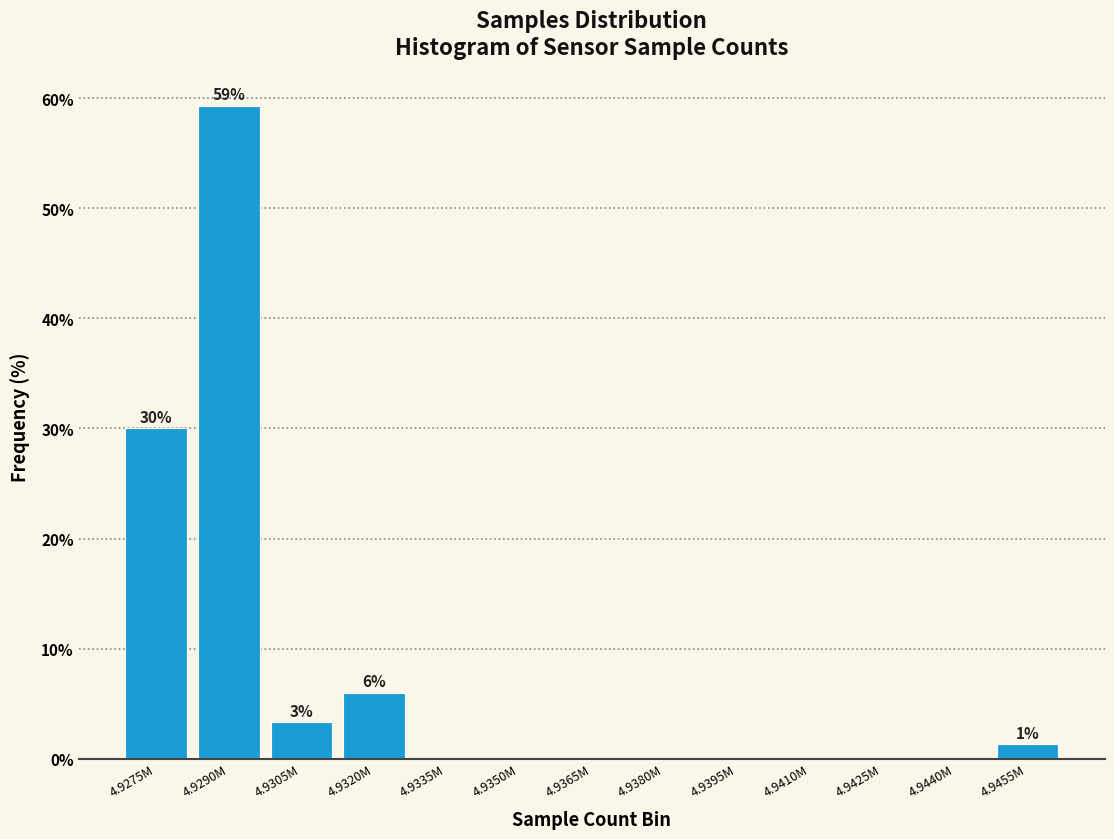

Reading right to left, list all the values displayed in this chart.

4.9455M=1.3	4.9440M=0.0	4.9425M=0.0	4.9410M=0.0	4.9395M=0.0	4.9380M=0.0	4.9365M=0.0	4.9350M=0.0	4.9335M=0.0	4.9320M=6.0	4.9305M=3.3	4.9290M=59.3	4.9275M=30.0